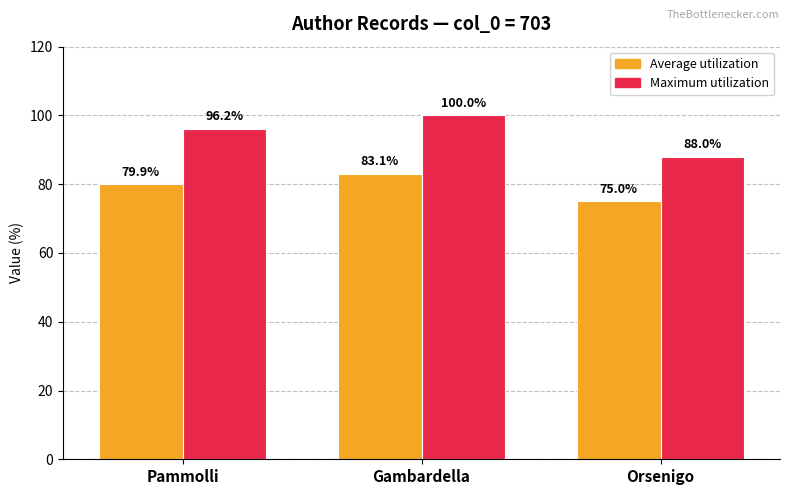

What is the total value across all series at Orsenigo?

163.0